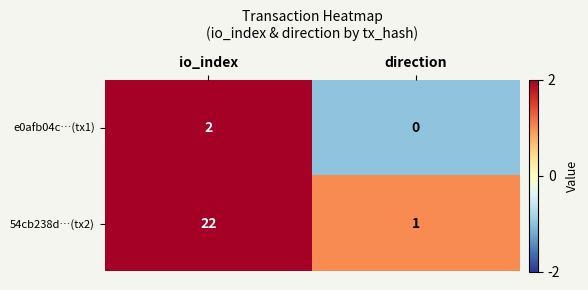

List the series in order of their overall mean, highest first.

54cb238d…(tx2), e0afb04c…(tx1)